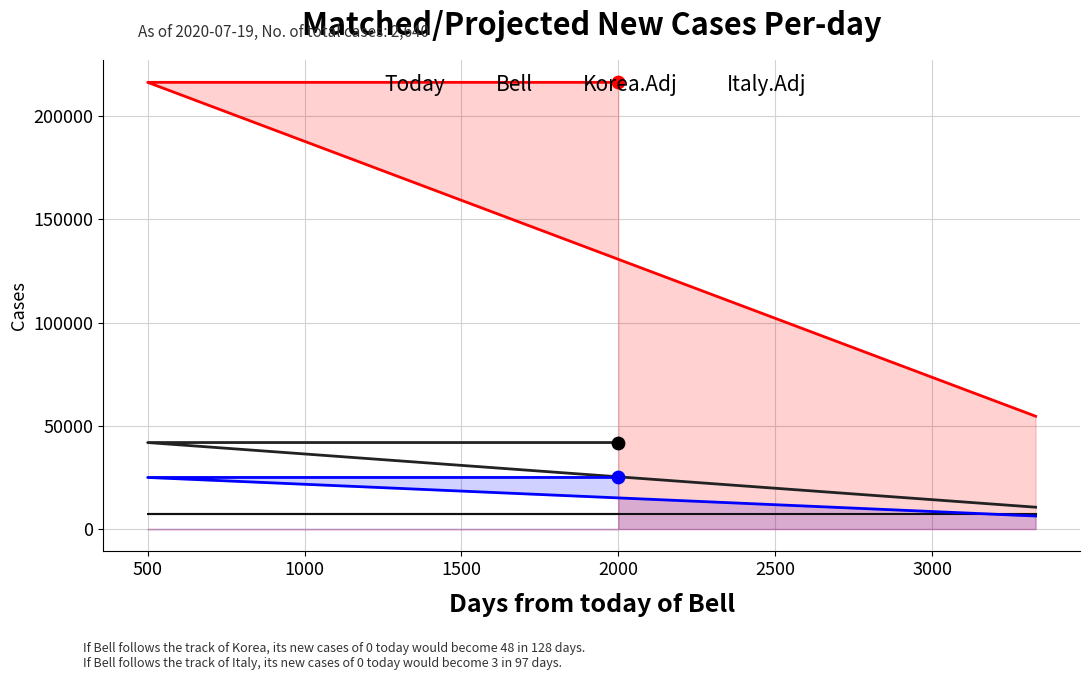

Which series has the widest spread of Y values?

Italy.Adj